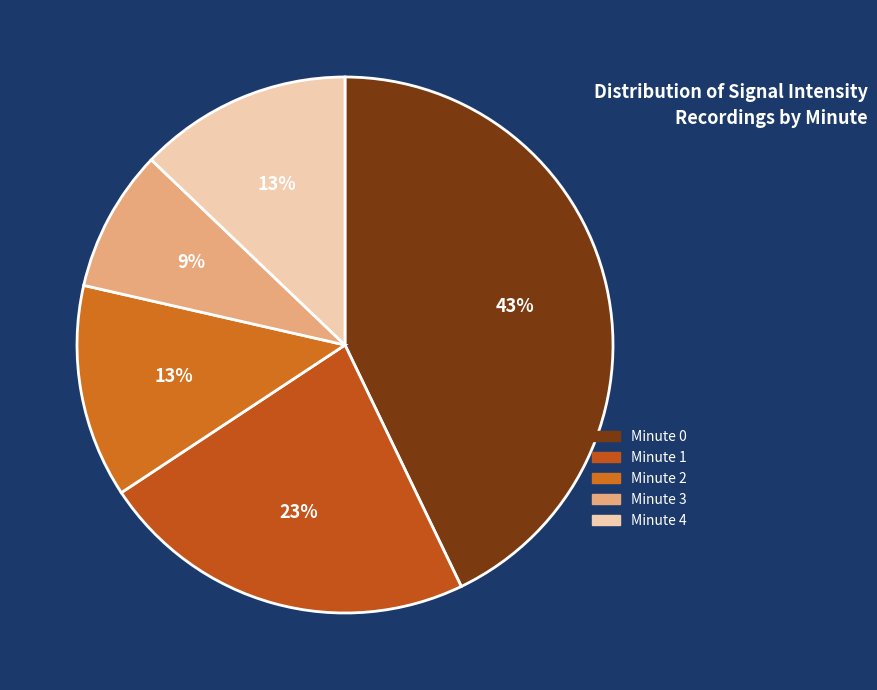

Which slice is the smallest?

Minute 3